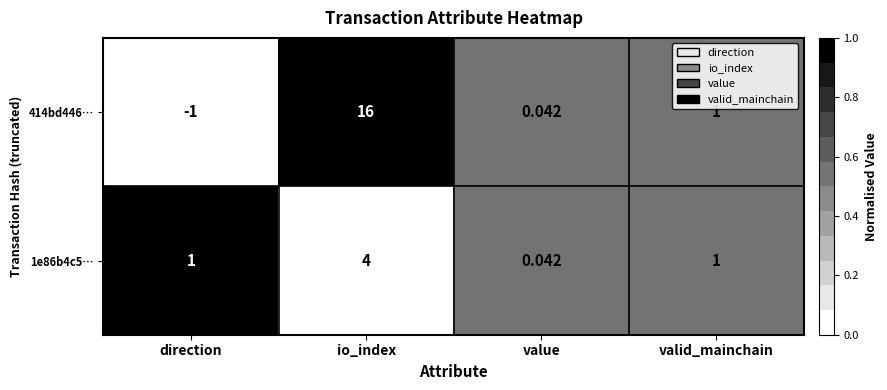

Is the value of 1e86b4c5… at direction greater than the value of 414bd446… at value?

Yes